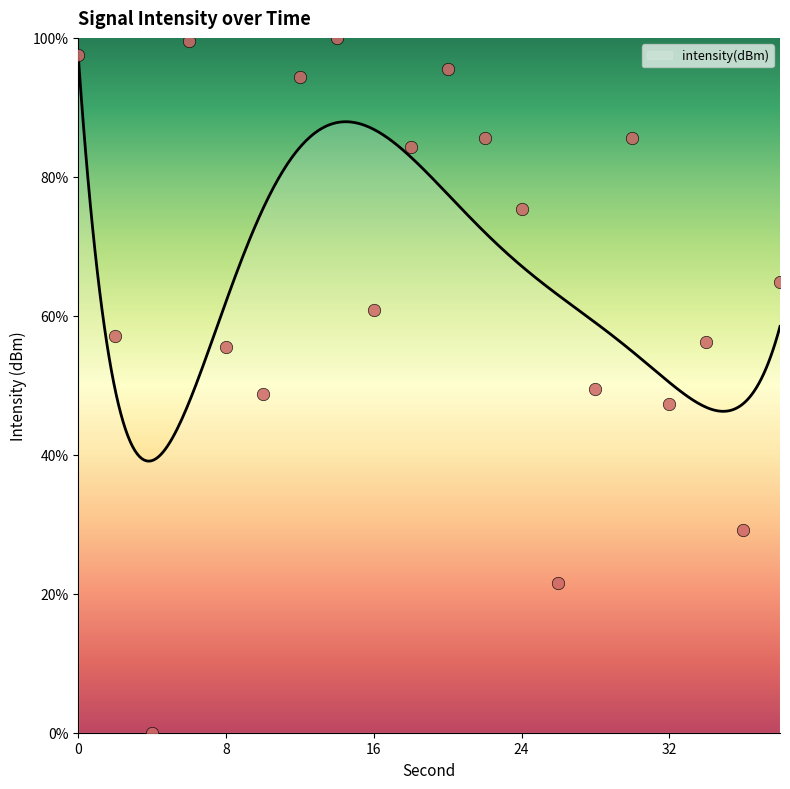

What is the change in value from 16 to 34?

-4.6